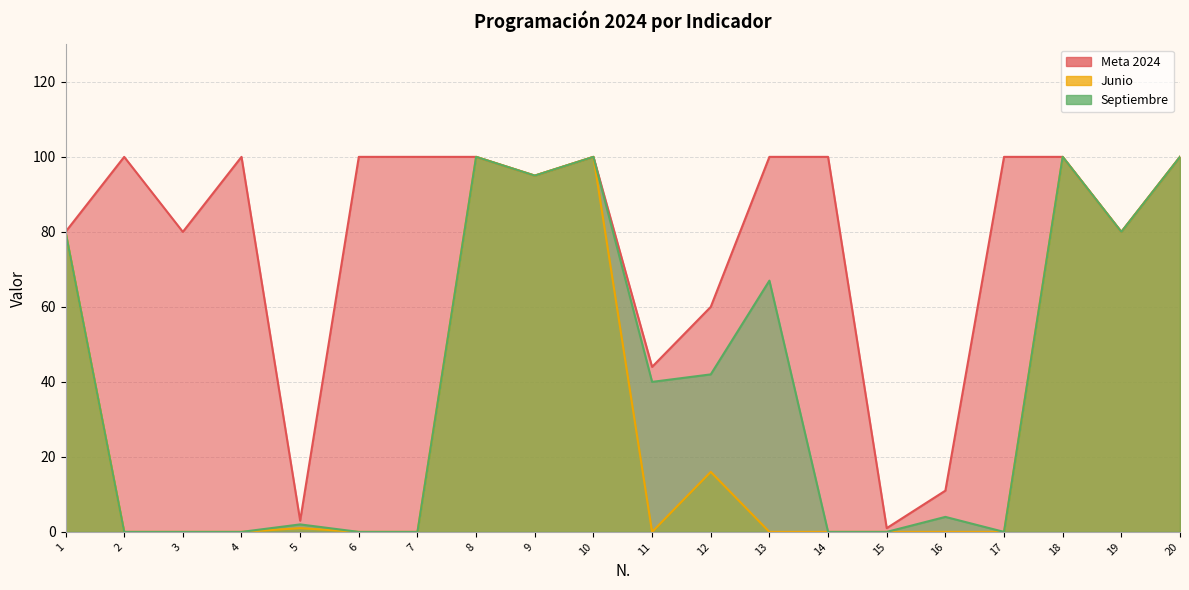

The Septiembre series shows 0 at 2. True or false?

True